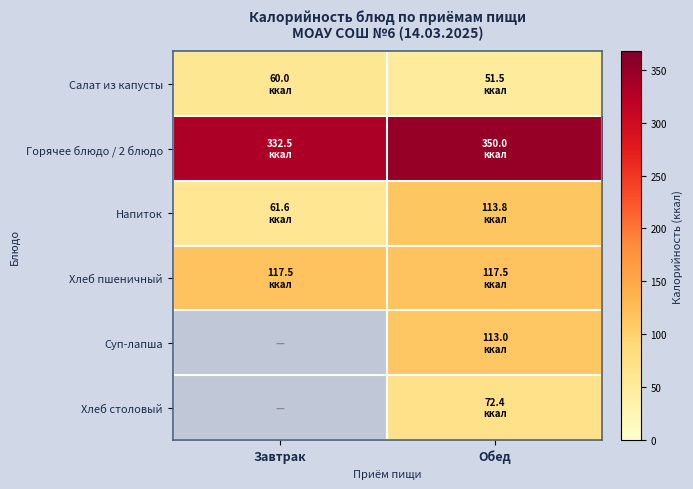

At which label does Хлеб столовый first exceed 72?

Обед